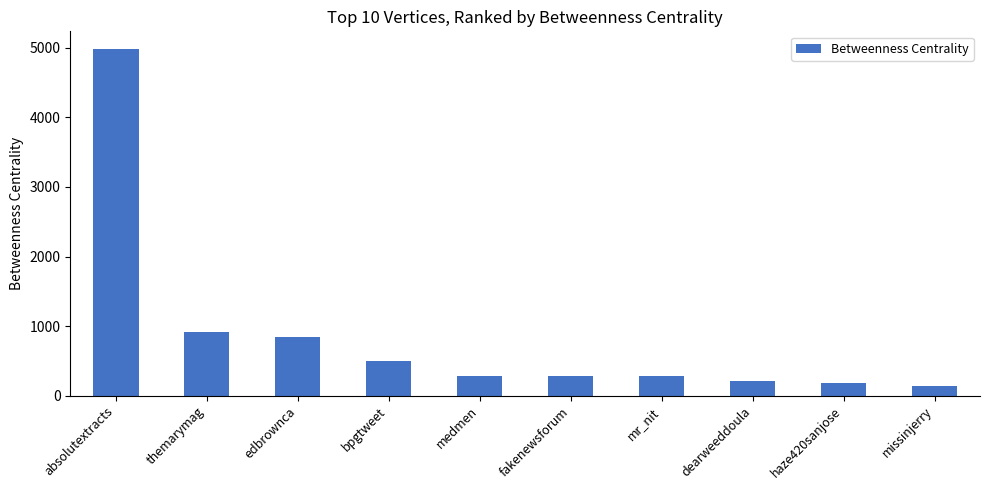

At which label is the value closest to 2566?

themarymag